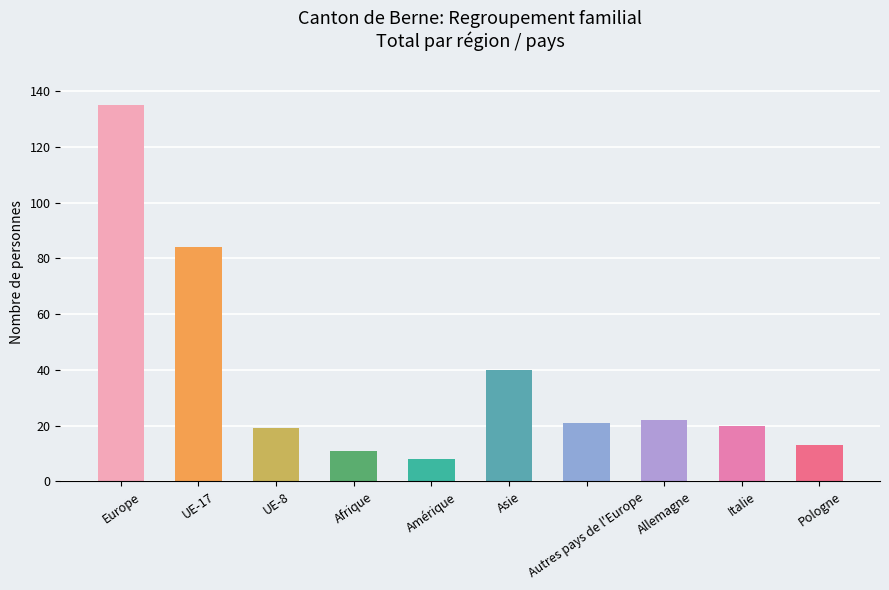

True or false: the data shows 29 at Italie.

False